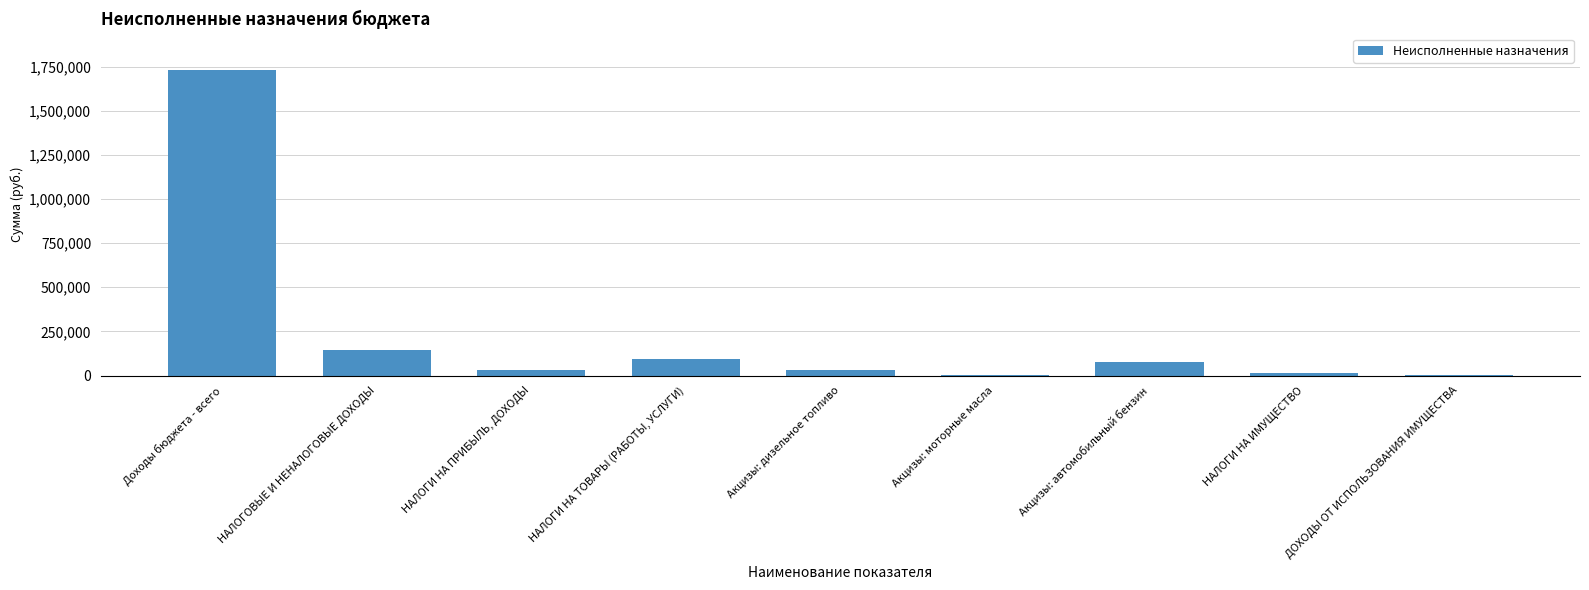

The value at НАЛОГИ НА ТОВАРЫ (РАБОТЫ, УСЛУГИ) is 93659.7. True or false?

True